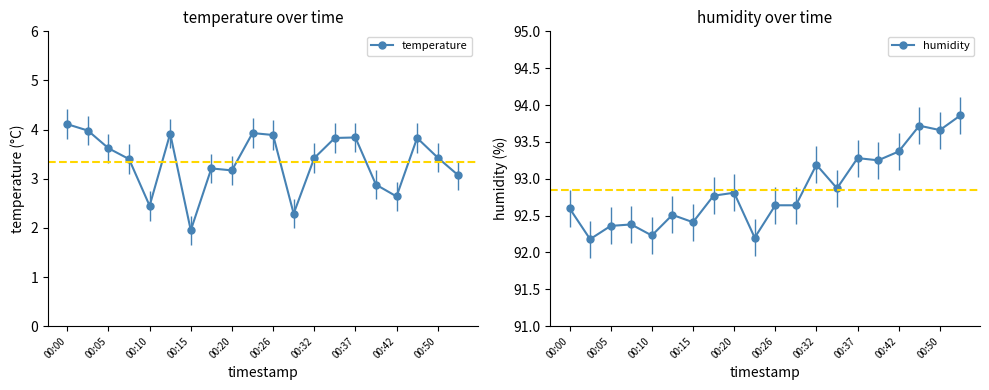

At which category does temperature reach its first local valley?

00:10